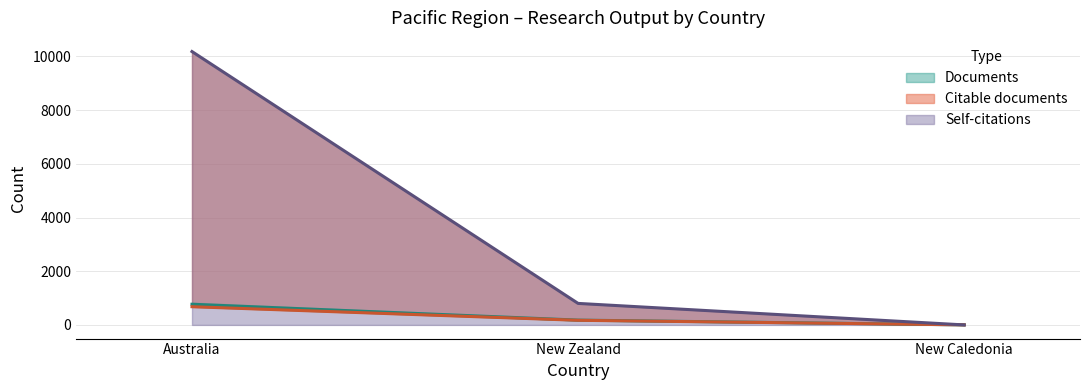

What is the approximate value of Documents at New Caledonia?

2